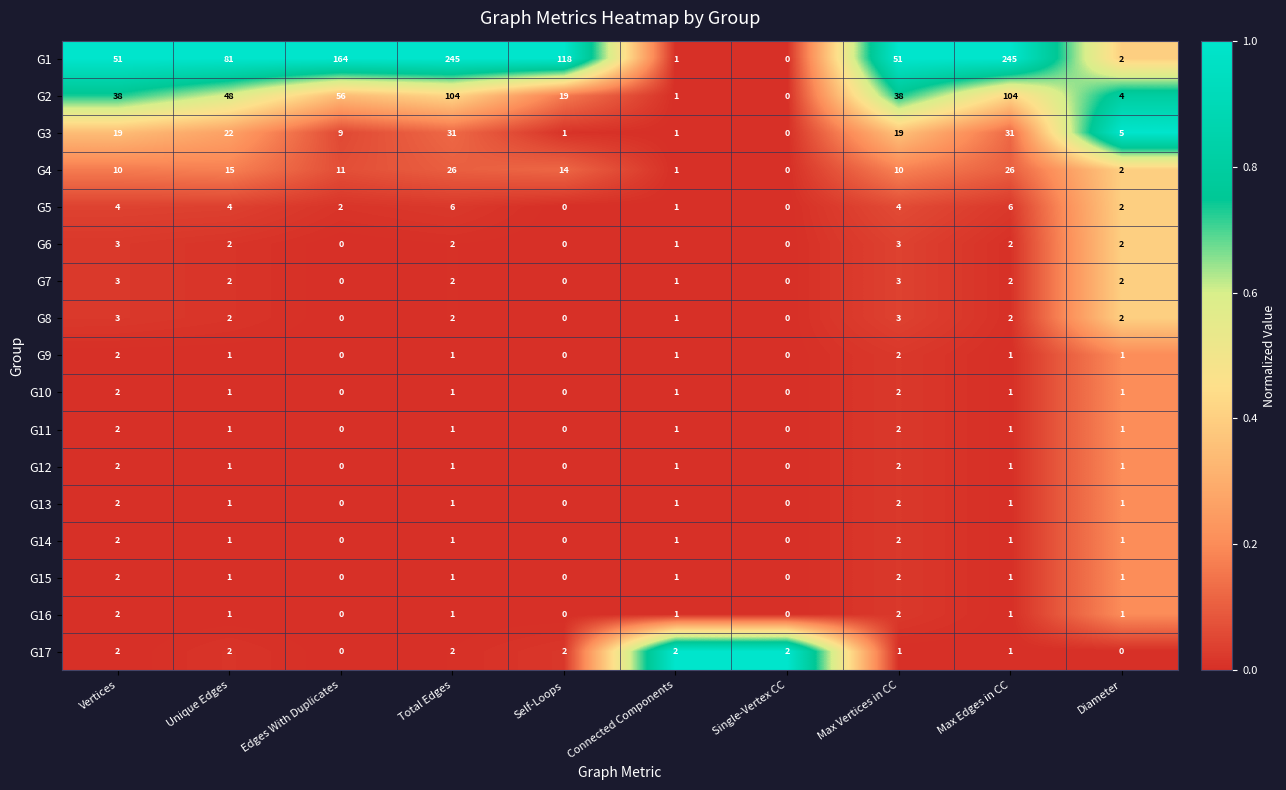

Which series changed the most between Vertices and Max Edges in CC?

G1